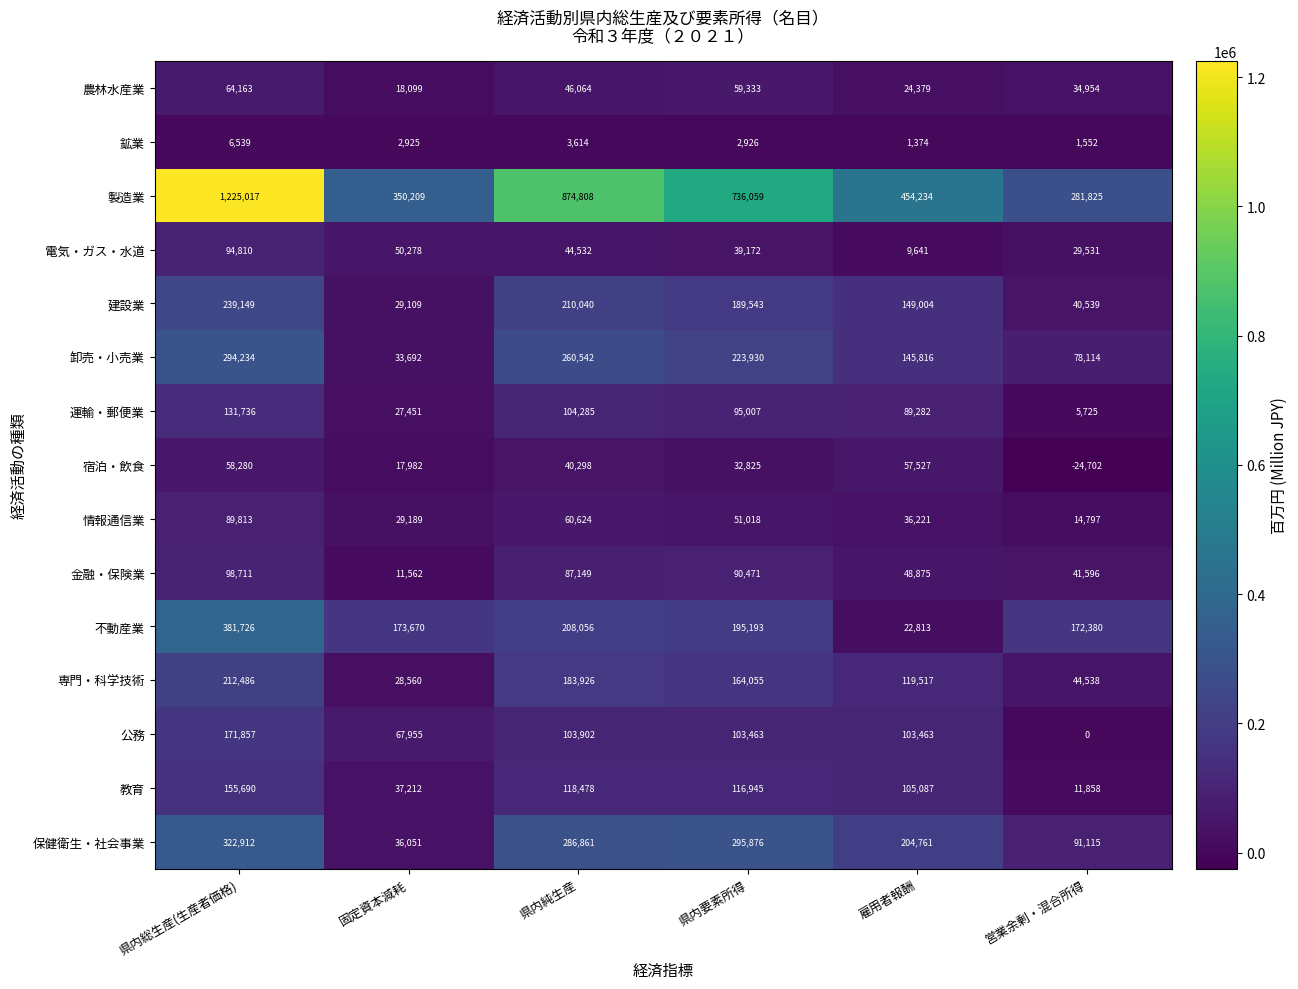

At which label does 建設業 first exceed 189543?

県内総生産(生産者価格)